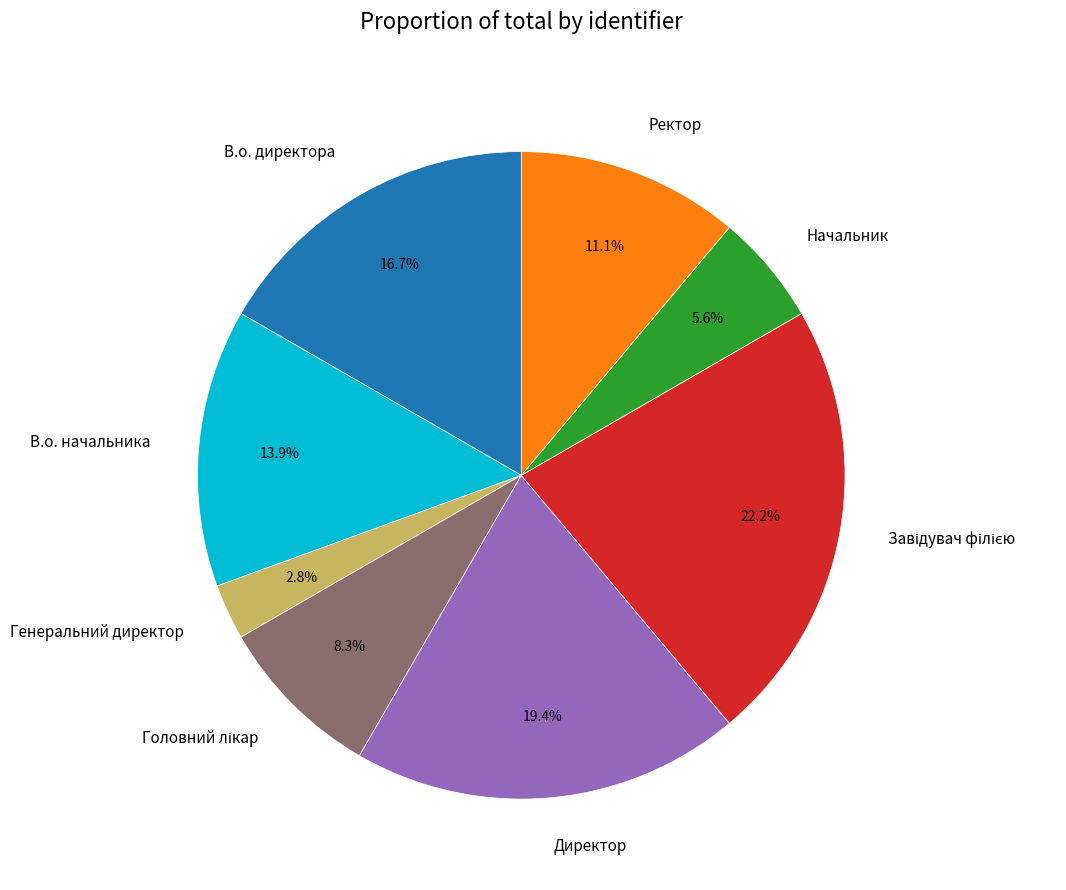

How many segments does this pie chart have?

8